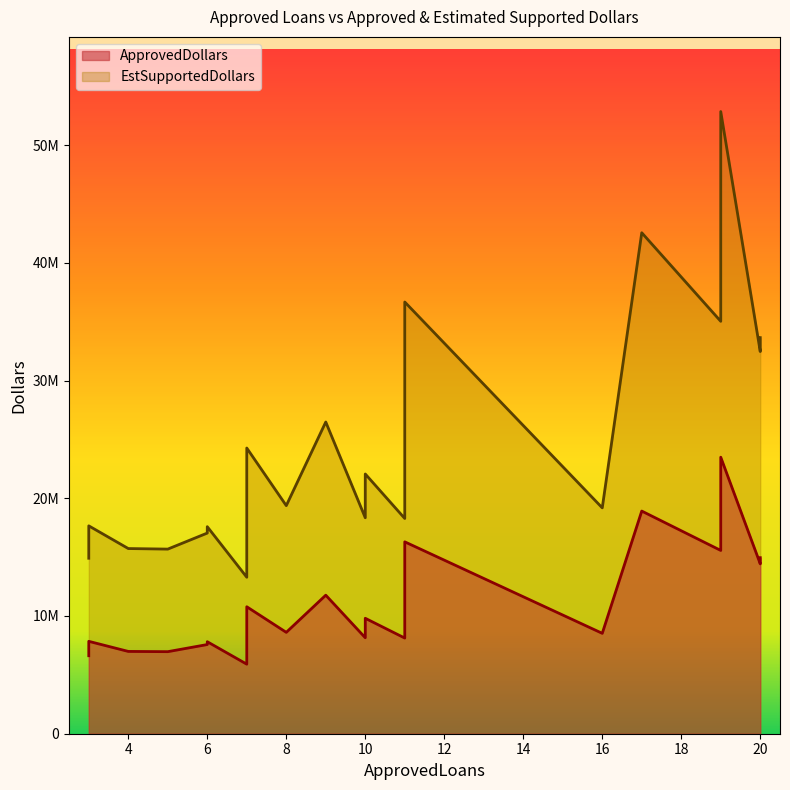

Is it true that ApprovedDollars equals 3954564 at 3?

False